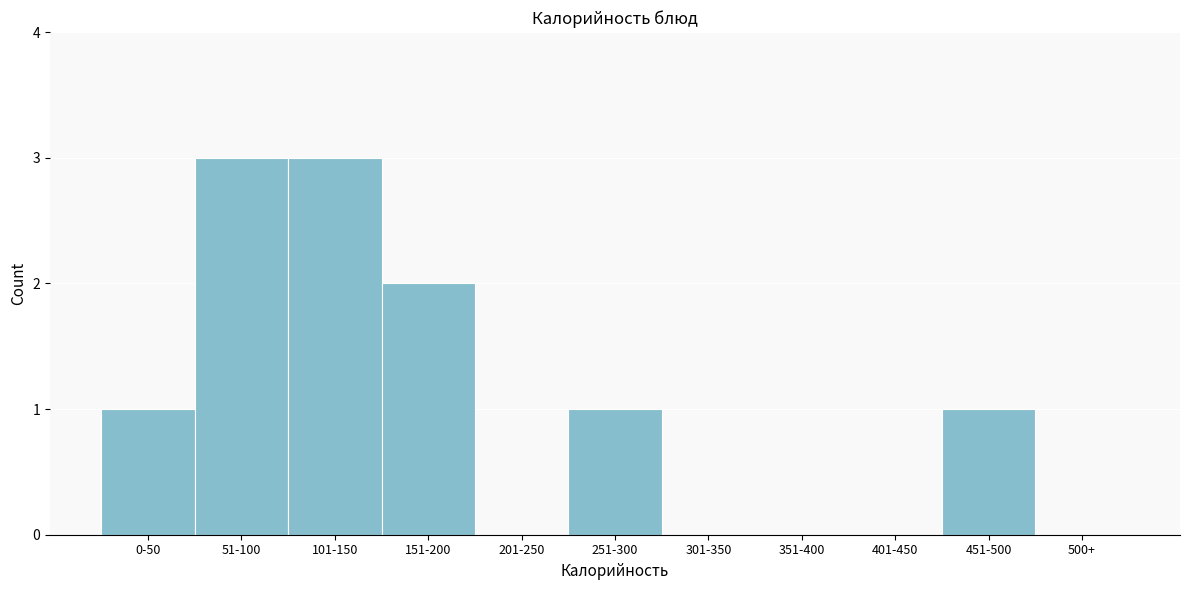

Reading left to right, what are all the values shown in this chart?

0-50=1	51-100=3	101-150=3	151-200=2	201-250=0	251-300=1	301-350=0	351-400=0	401-450=0	451-500=1	500+=0